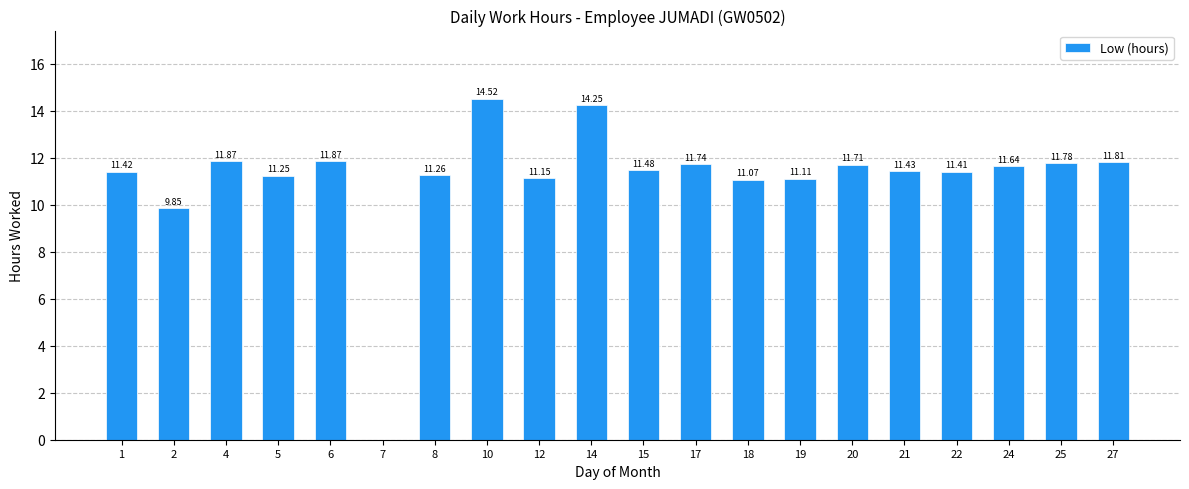

Approximately how many times larger is the value at 22 compared to 10?

0.8